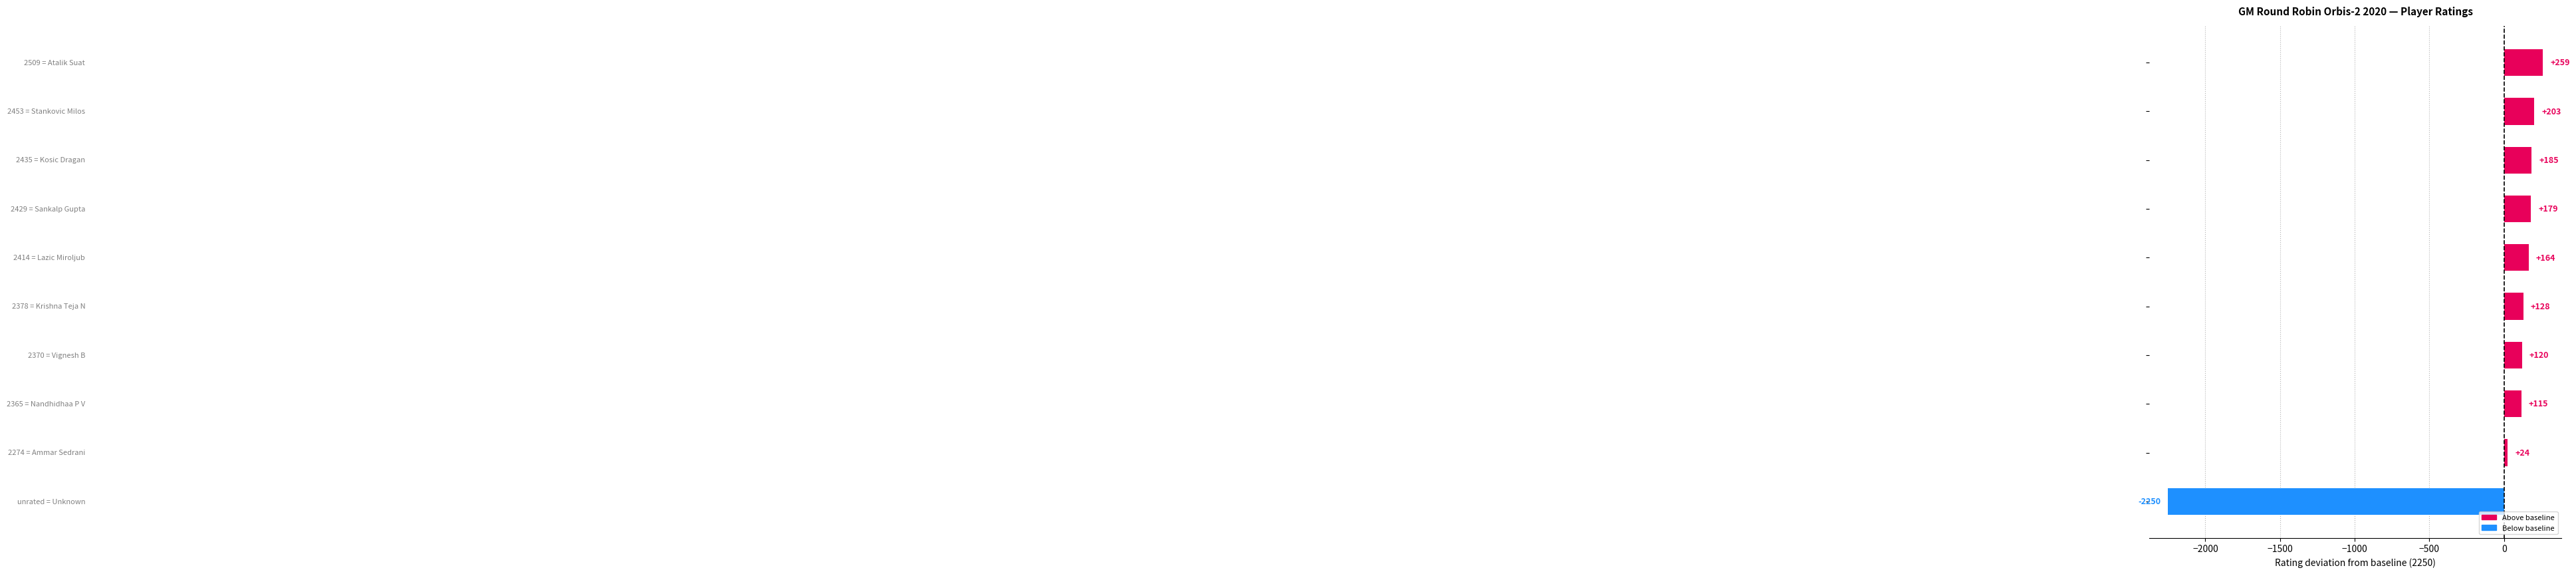

Reading top to bottom, extract all data points from this chart.

259	203	185	179	164	128	120	115	24	-2250